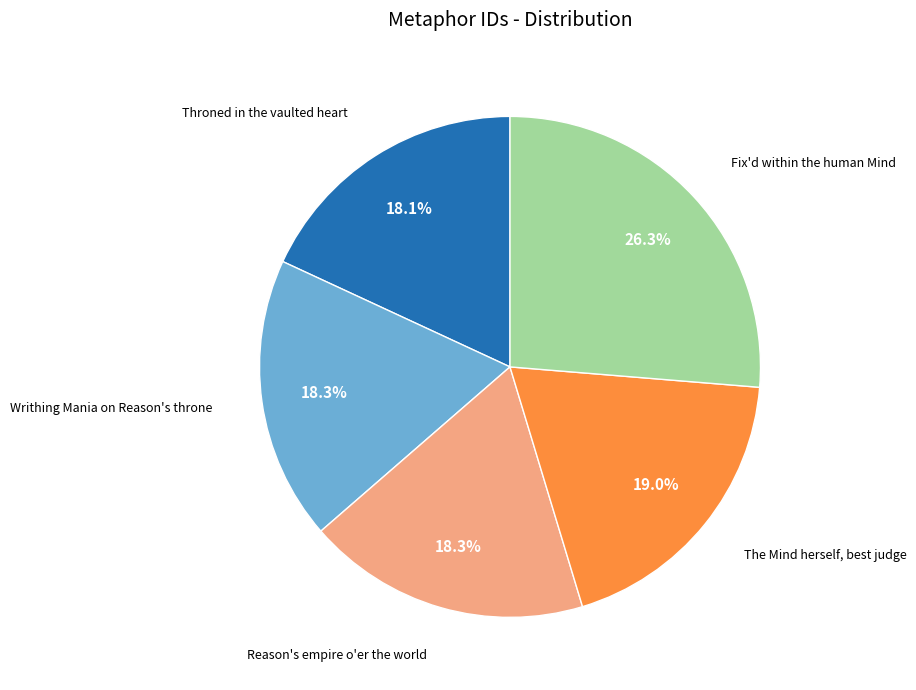

Is there a majority slice in this chart?

No